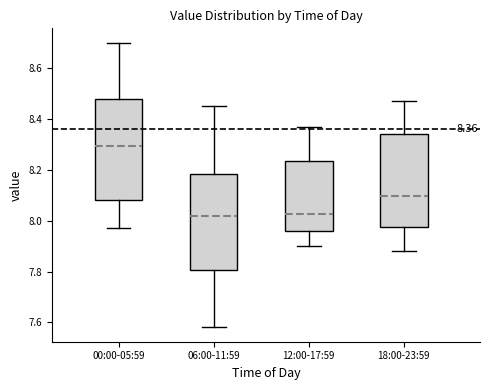

Comparing the boxes themselves (not the whiskers), which one is the tallest?

00:00-05:59